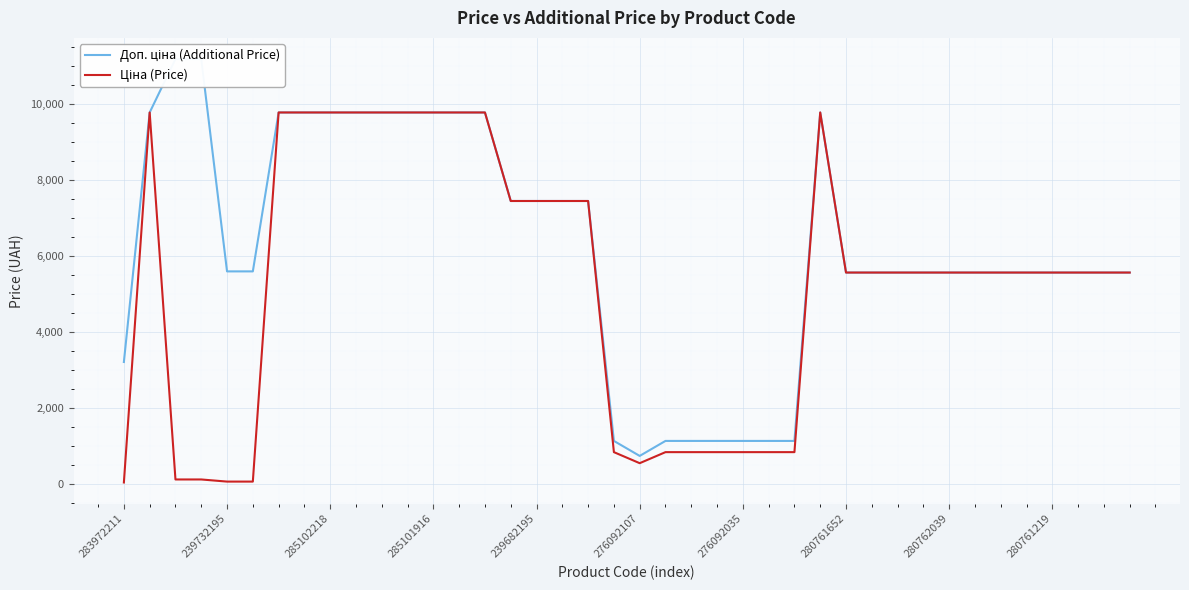

Is it true that Ціна (Price) equals 5560.3 at 280761652?

True